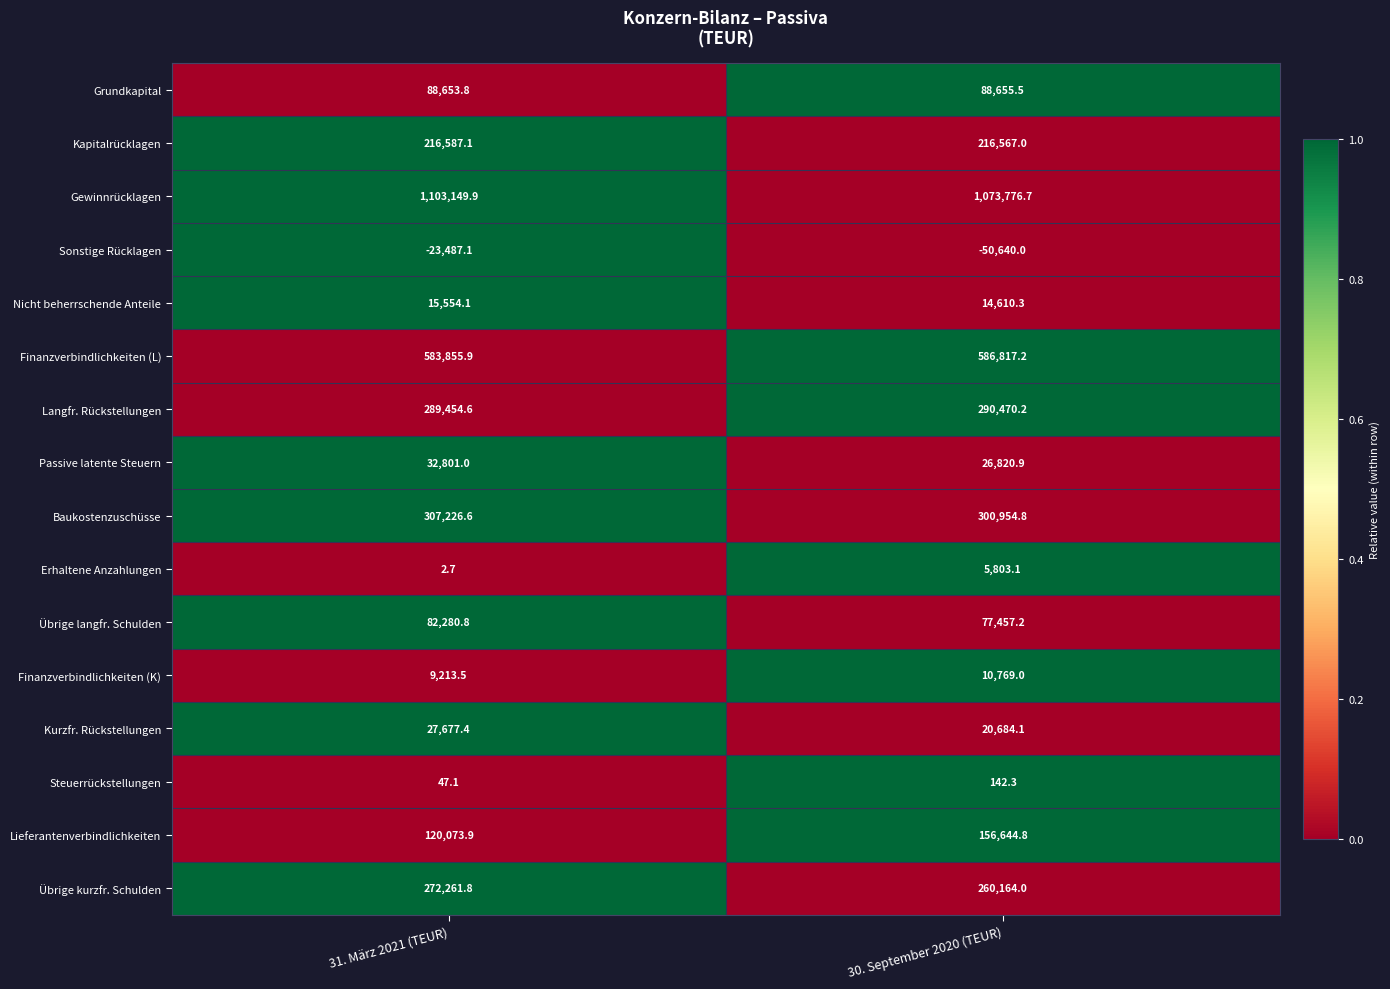

Where does the Nicht beherrschende Anteile series first go above 15554?

31. März 2021 (TEUR)